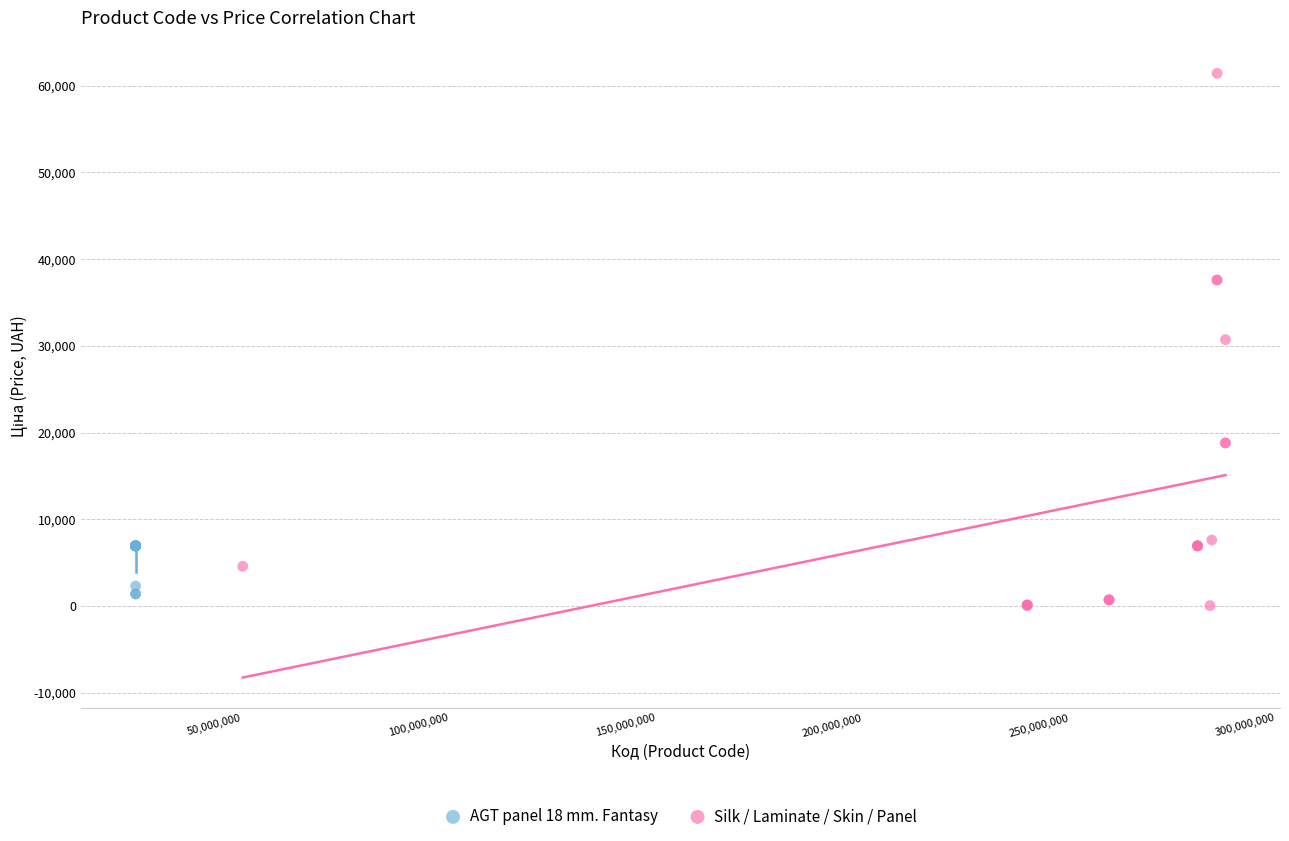

Which series has the largest Y range (max minus min)?

Silk / Laminate / Skin / Panel